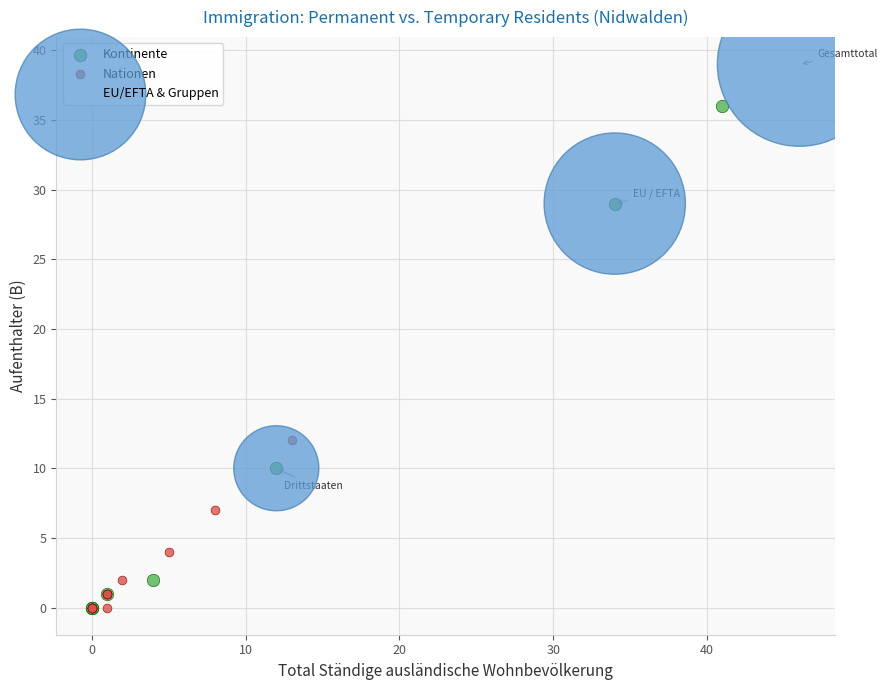

Which series has the widest spread of Y values?

Kontinente